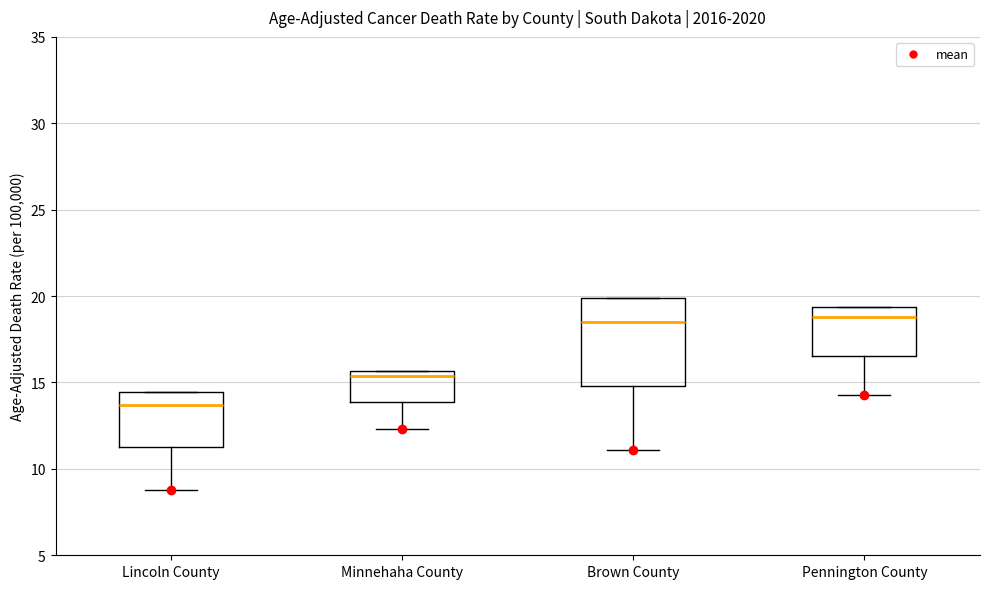

Comparing the boxes themselves (not the whiskers), which one is the tallest?

Brown County